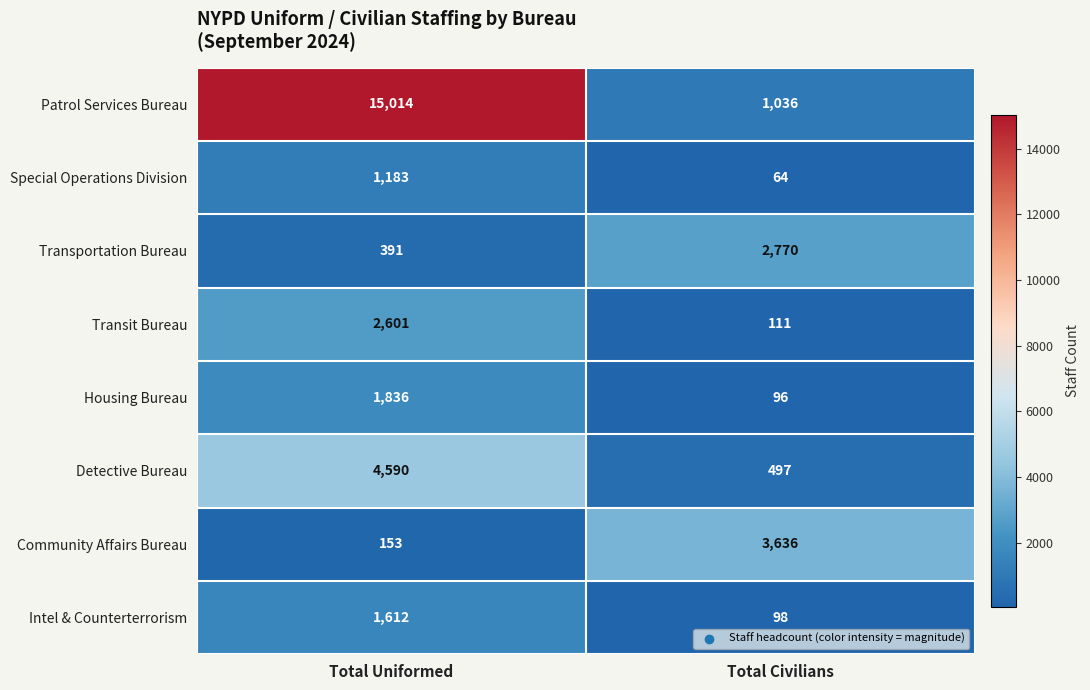

The Patrol Services Bureau series shows 463 at Total Civilians. True or false?

False